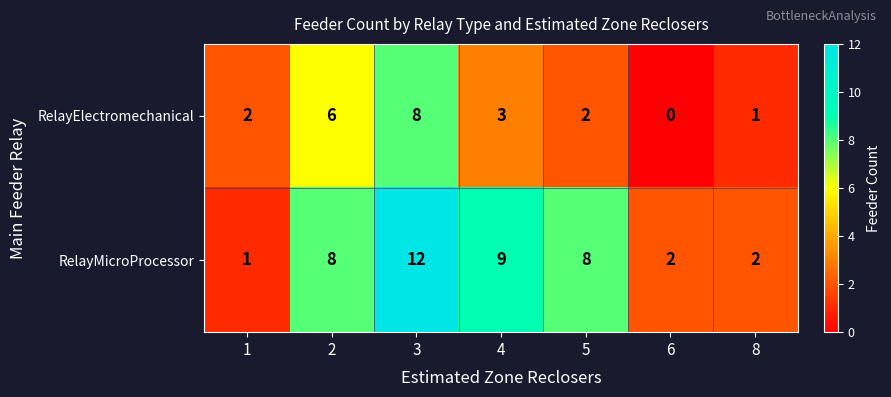

Which series has the largest range (max minus min)?

RelayMicroProcessor